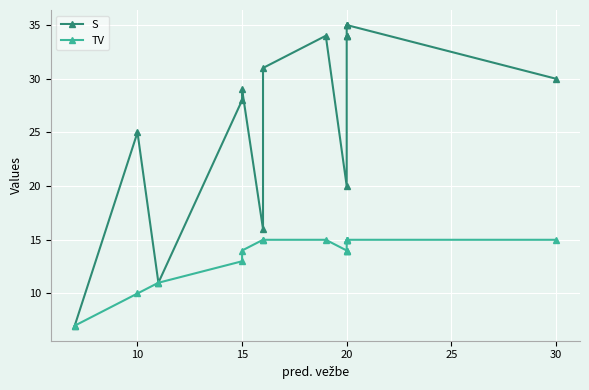

How many lines are shown in the chart?

2